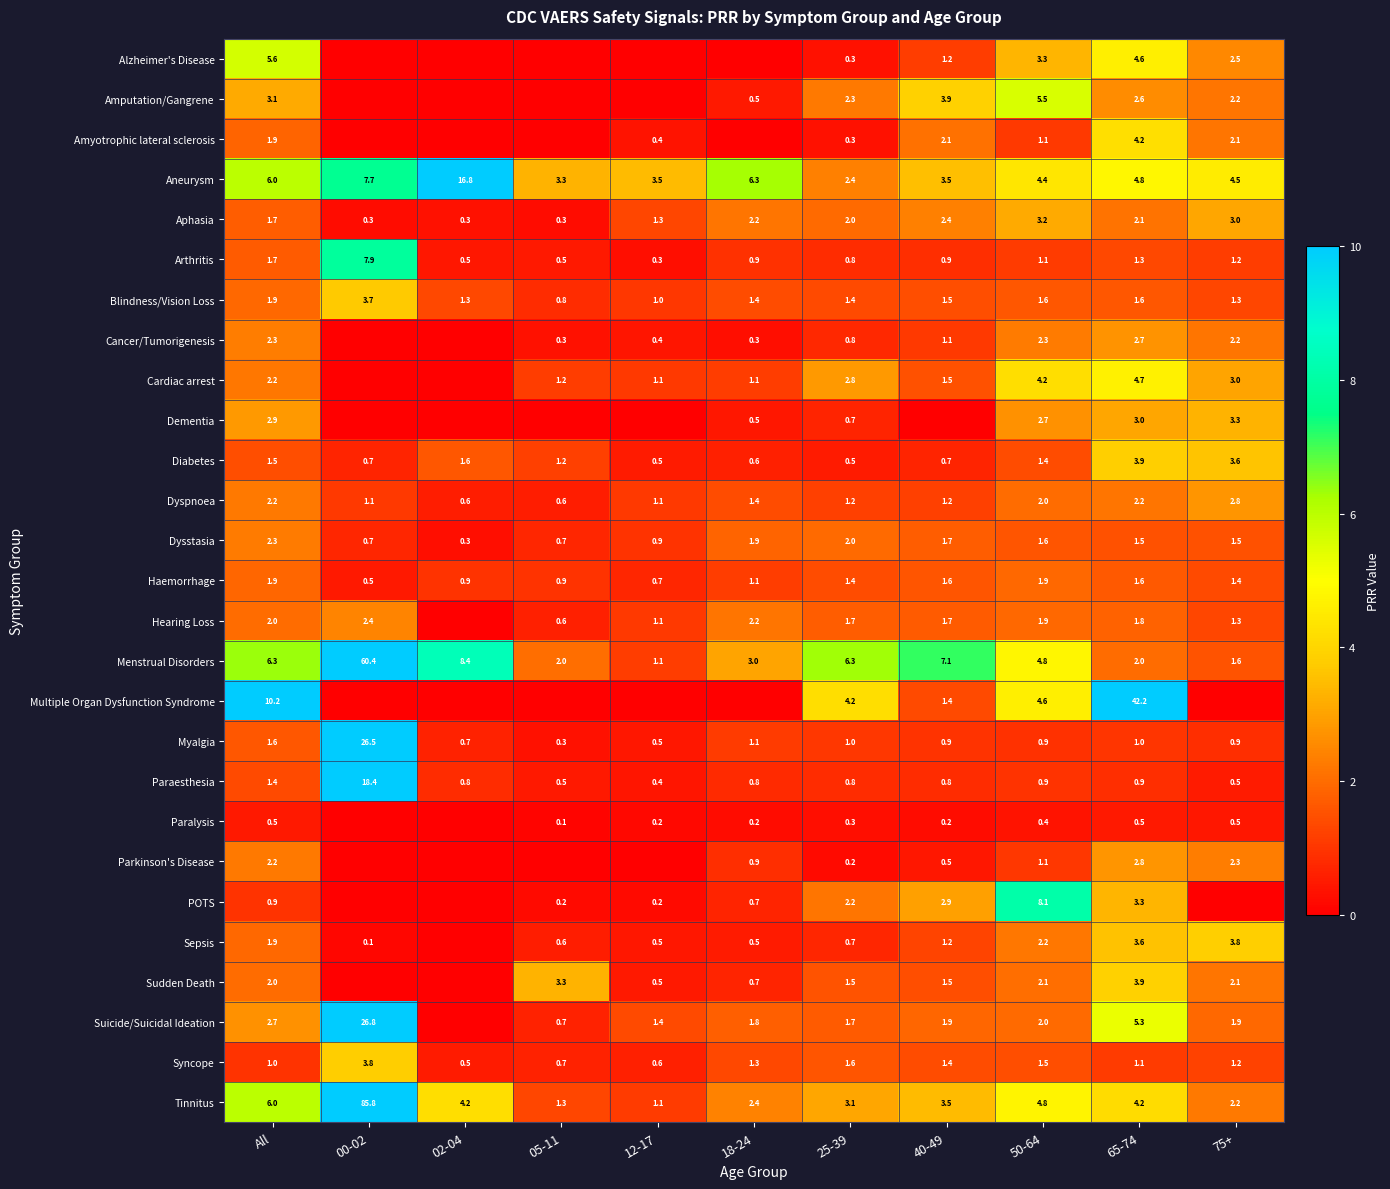

What is the sum of all Paraesthesia values?

26.2